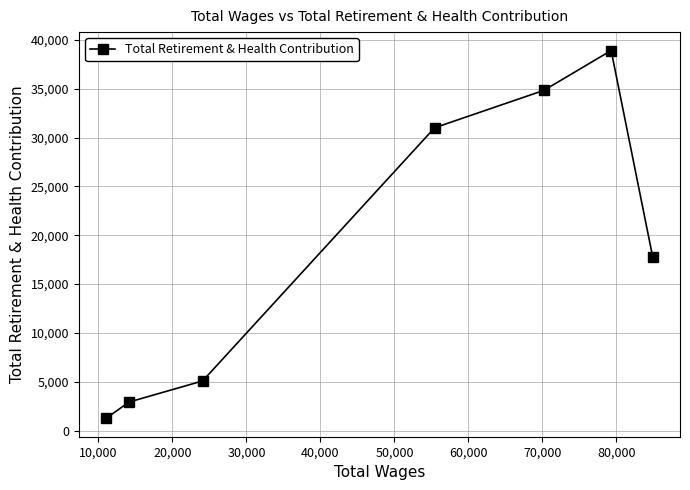

How many interior local peaks (higher than both neighbors) does the data have?

1